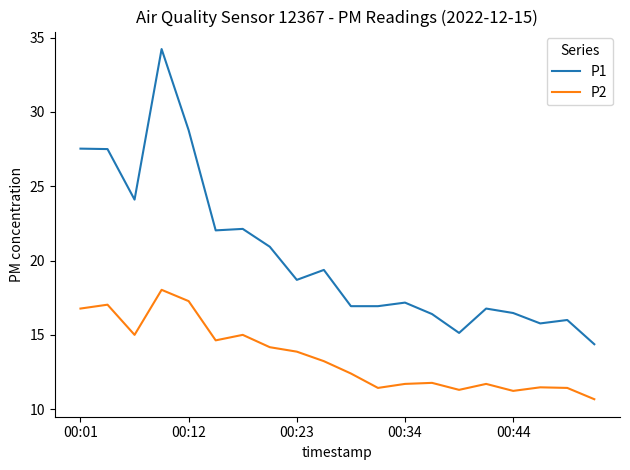

What is the minimum value for P2?

10.7